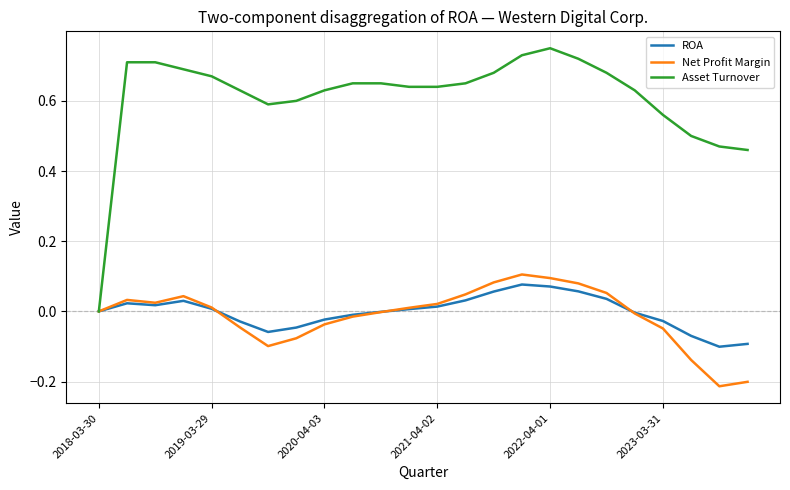

Which series has the widest spread of values?

Asset Turnover